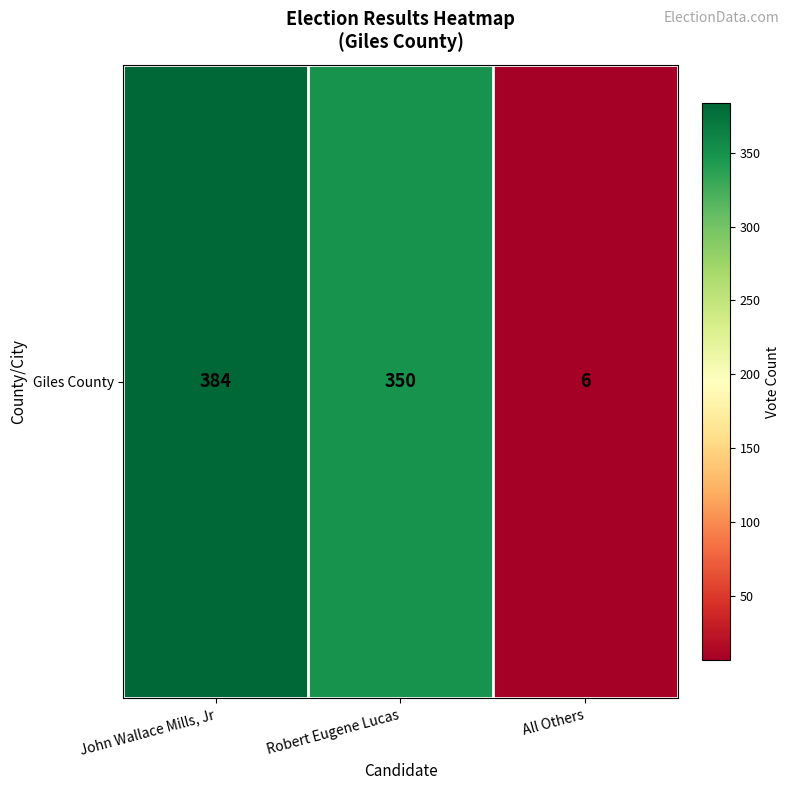

Between Robert Eugene Lucas and John Wallace Mills, Jr, which is larger?

John Wallace Mills, Jr